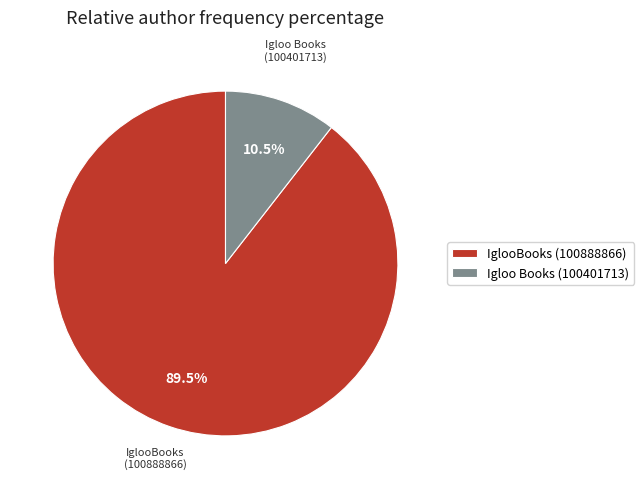

Which category has the smallest portion of the pie?

Igloo Books (100401713)